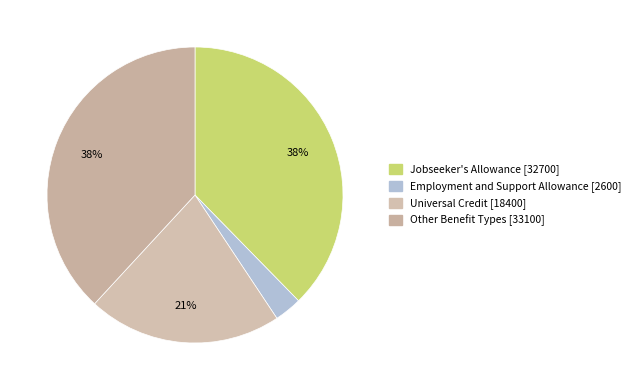

How many slices are in this pie chart?

4